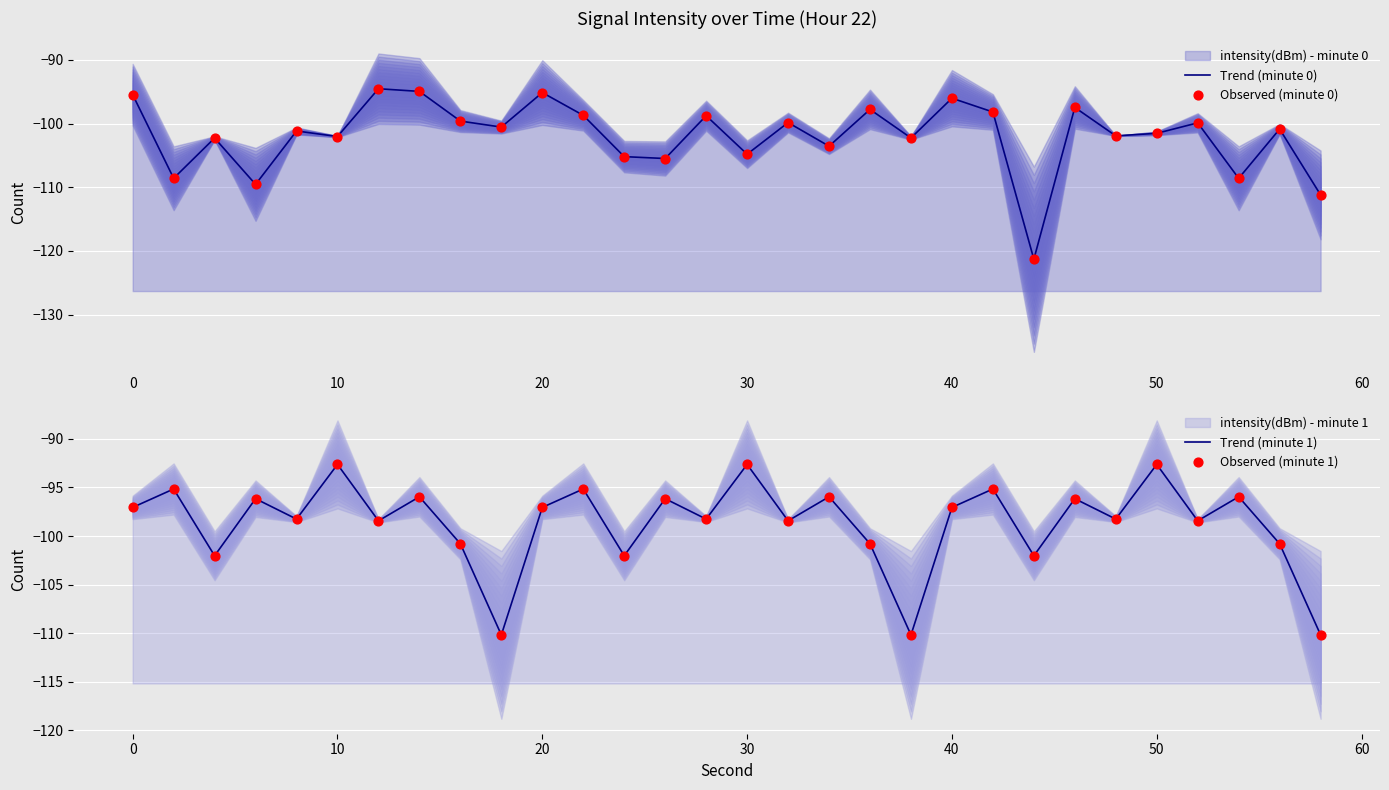

Which series contains the highest Y value?

Trend (minute 1)